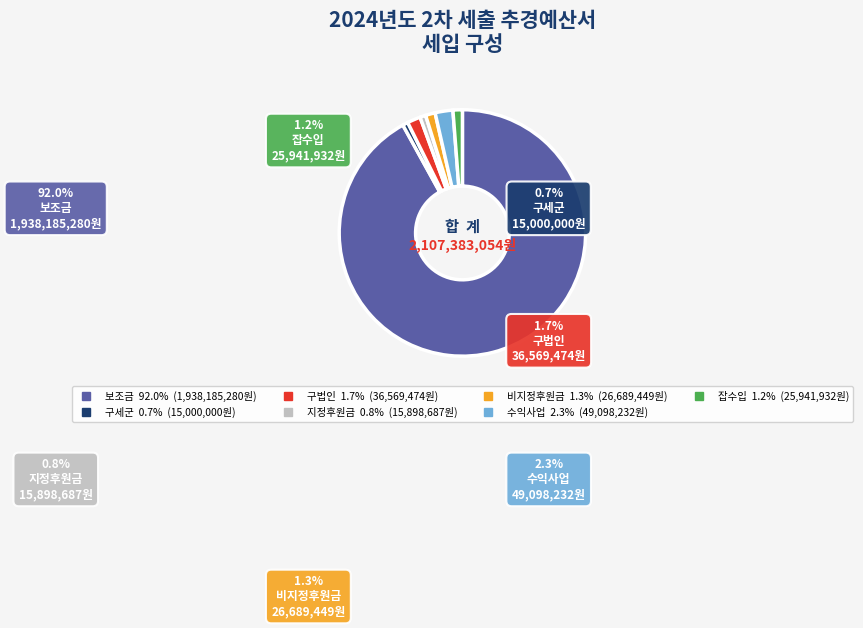

Do 지정후원금 and 구법인 together represent more than half of the pie?

No